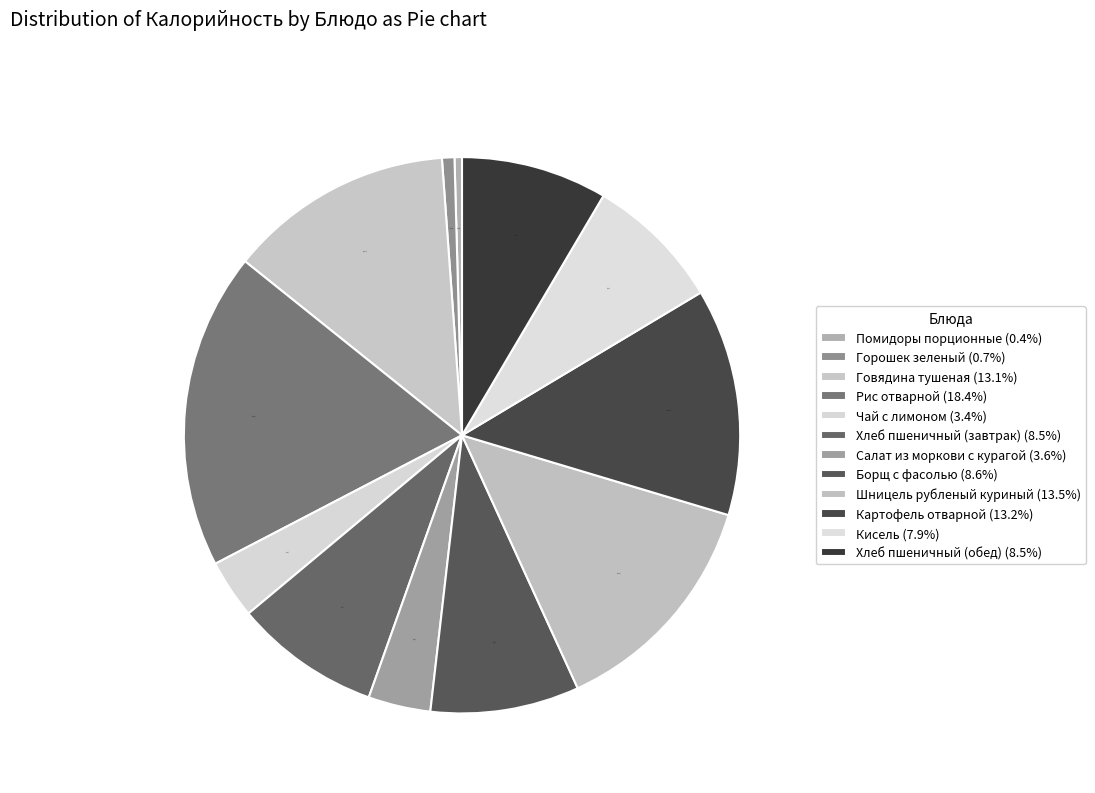

Count the number of slices in the pie.

12